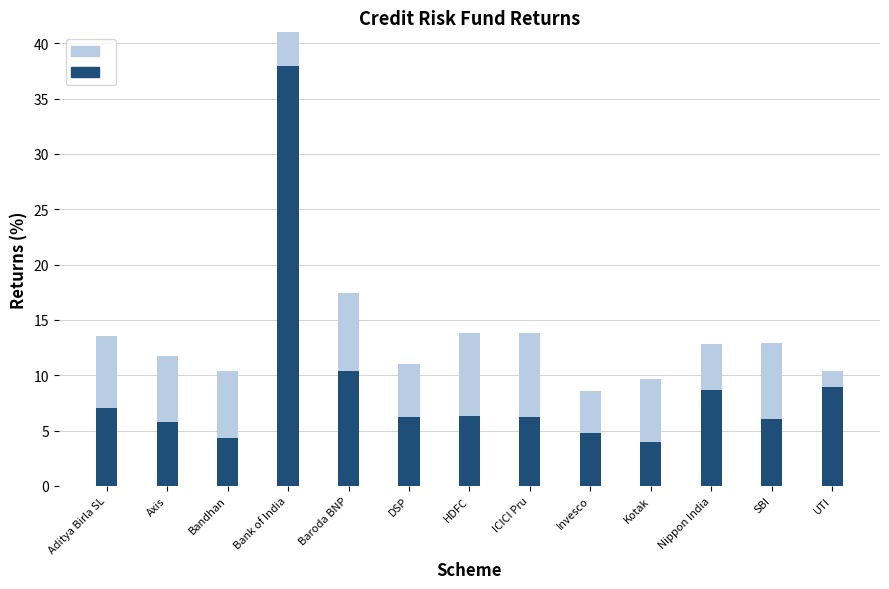

Reading left to right, list all the values displayed in this chart.

3 Years: 7.1	5.8	4.4	41.0	10.4	6.2	6.3	6.2	4.8	4.0	8.7	6.0	10.4
5 Years: 6.5	6.0	6.0	-3.1	7.0	4.8	7.5	7.6	3.8	5.6	4.2	6.9	-1.5